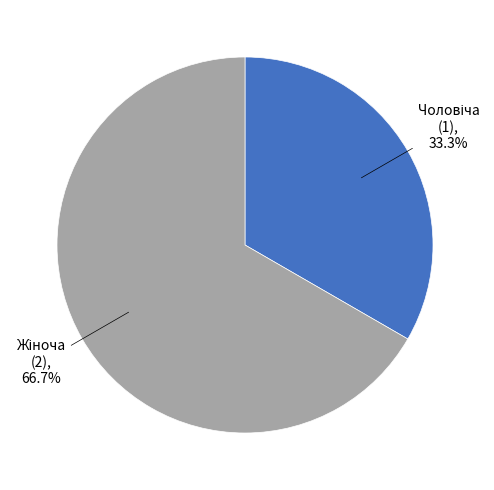

How many slices are in this pie chart?

2